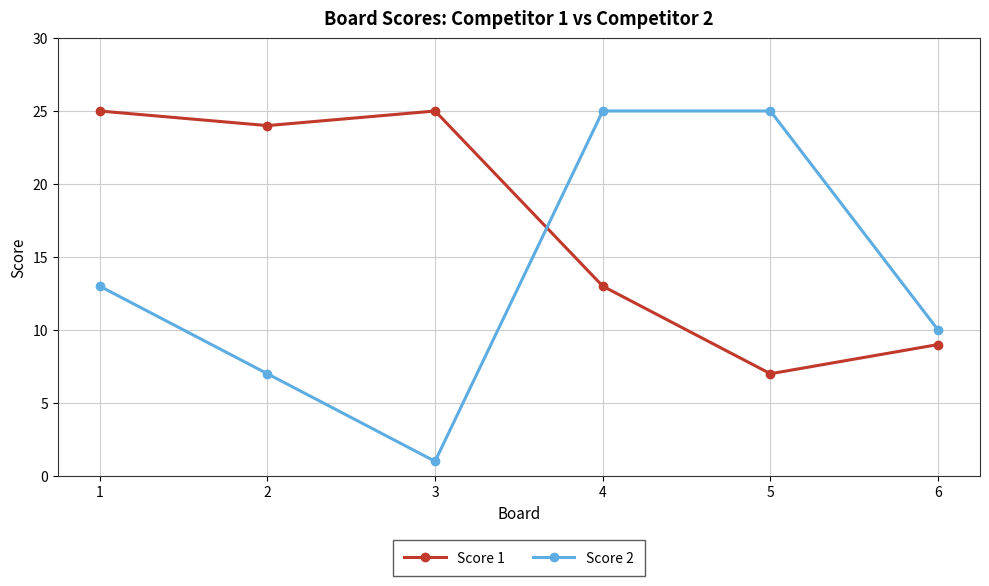

How many lines are shown in the chart?

2